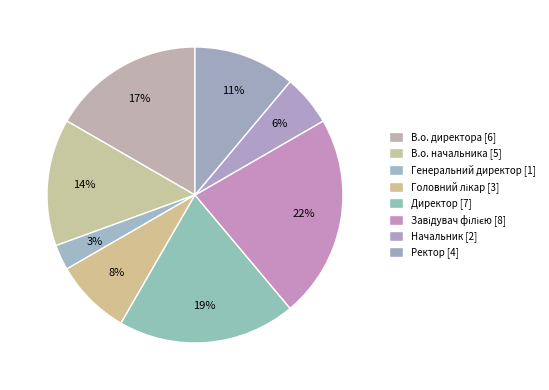

How many segments does this pie chart have?

8